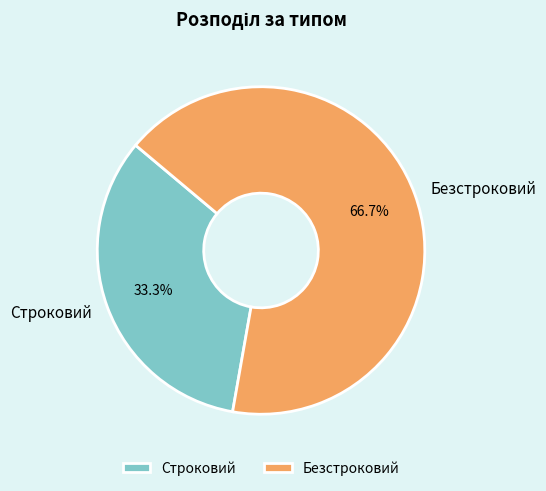

Rank the categories by value from highest to lowest.

Безстроковий, Строковий